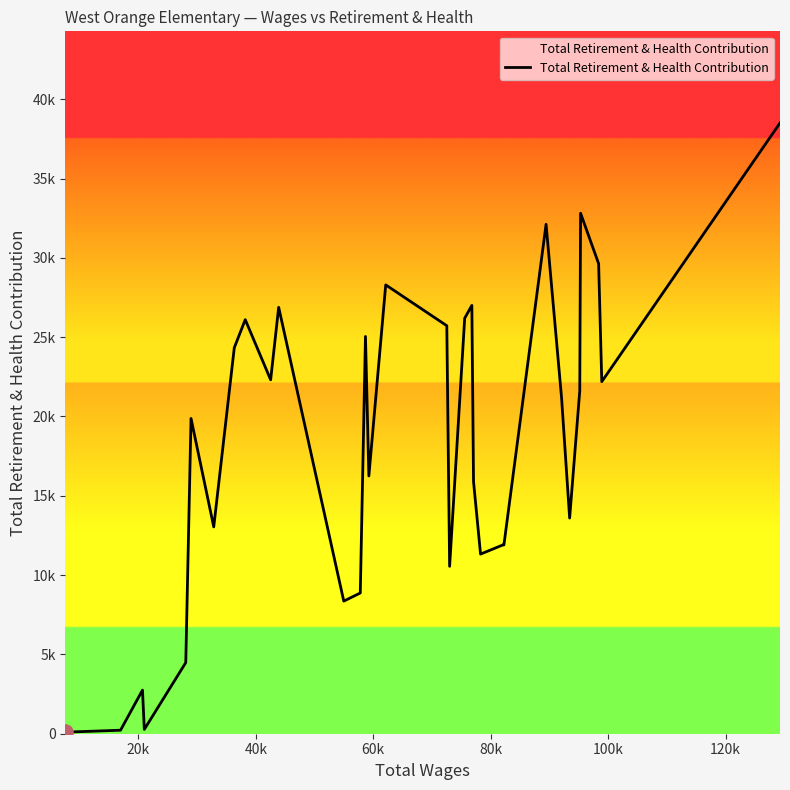

Is this an area chart (filled region under the line)?

Yes